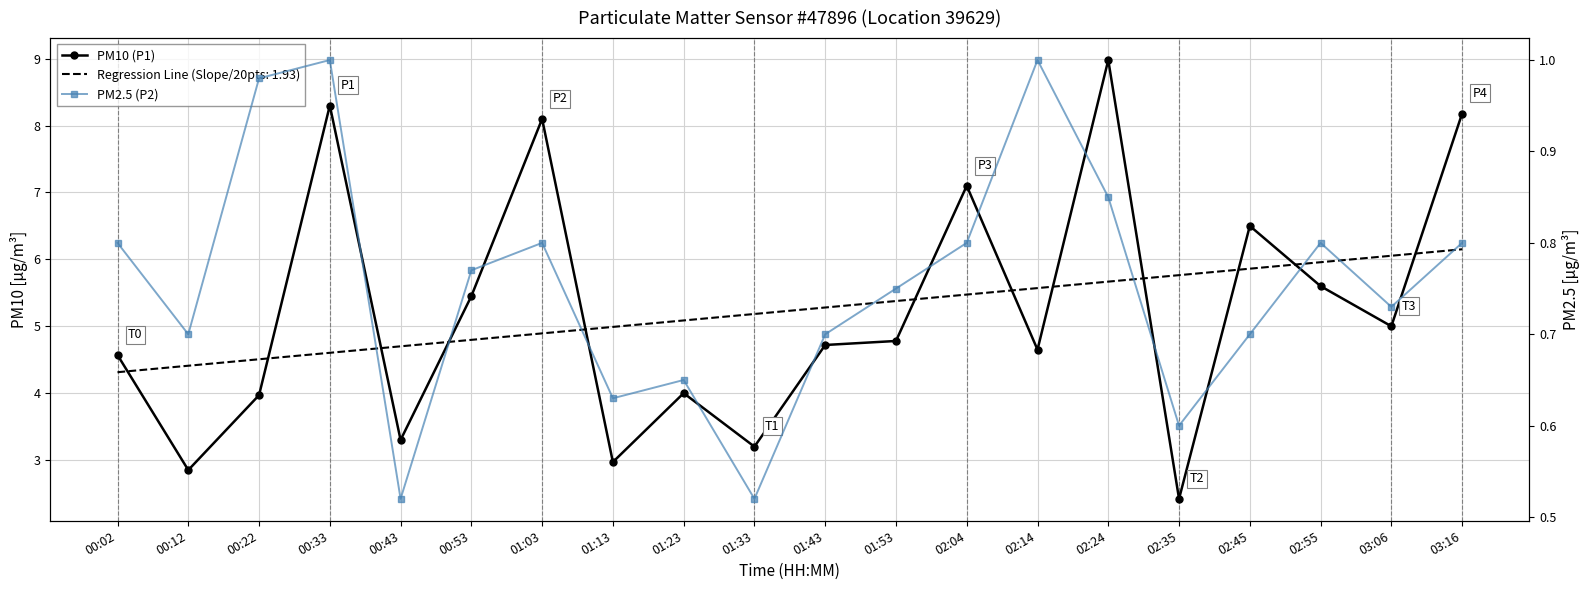

Reading left to right, extract all data points from this chart.

PM10 (P1): 4.6	2.9	4.0	8.3	3.3	5.5	8.1	3.0	4.0	3.2	4.7	4.8	7.1	4.7	9.0	2.4	6.5	5.6	5.0	8.2
PM2.5 (P2): 0.8	0.7	1.0	1.0	0.5	0.8	0.8	0.6	0.7	0.5	0.7	0.8	0.8	1.0	0.8	0.6	0.7	0.8	0.7	0.8